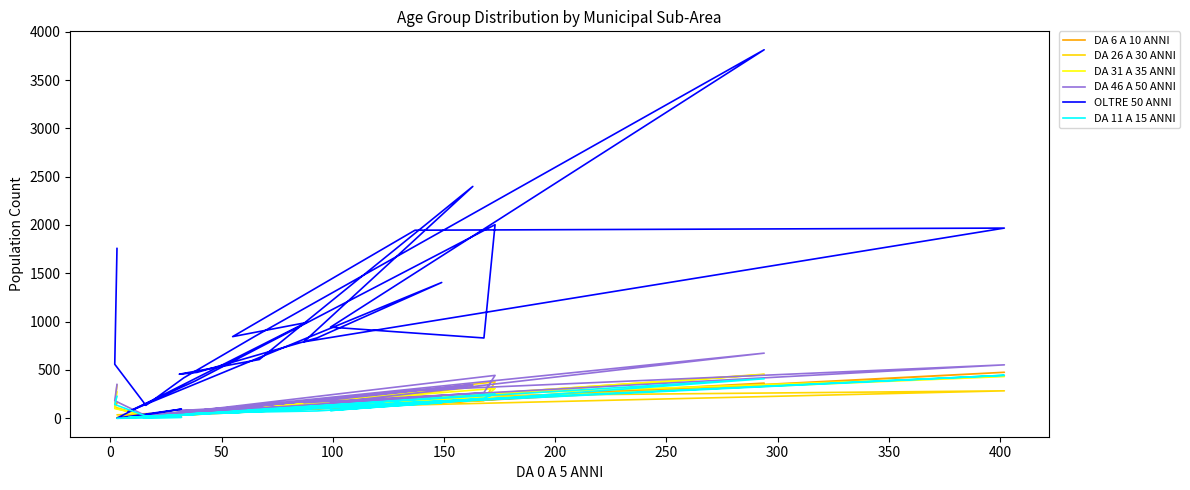

How many interior local valleys does the OLTRE 50 ANNI series have?

7